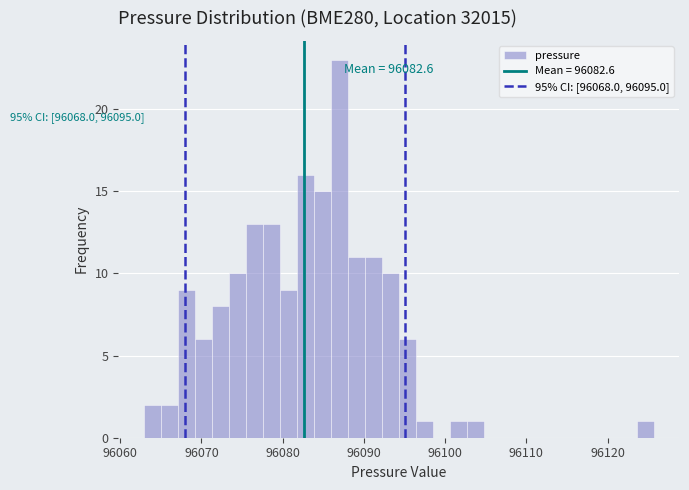

Around what value on the x-axis is the tallest bar? Give the approximate position of its centre, as read against the axis.

96087